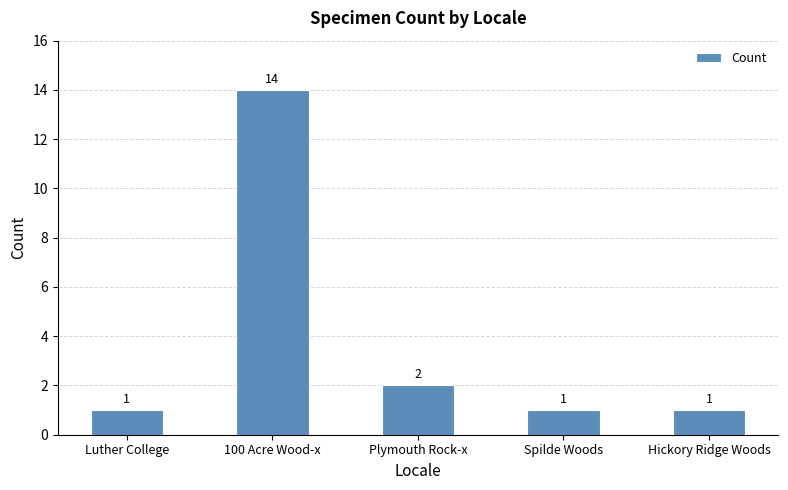

Does the chart contain any negative values?

No